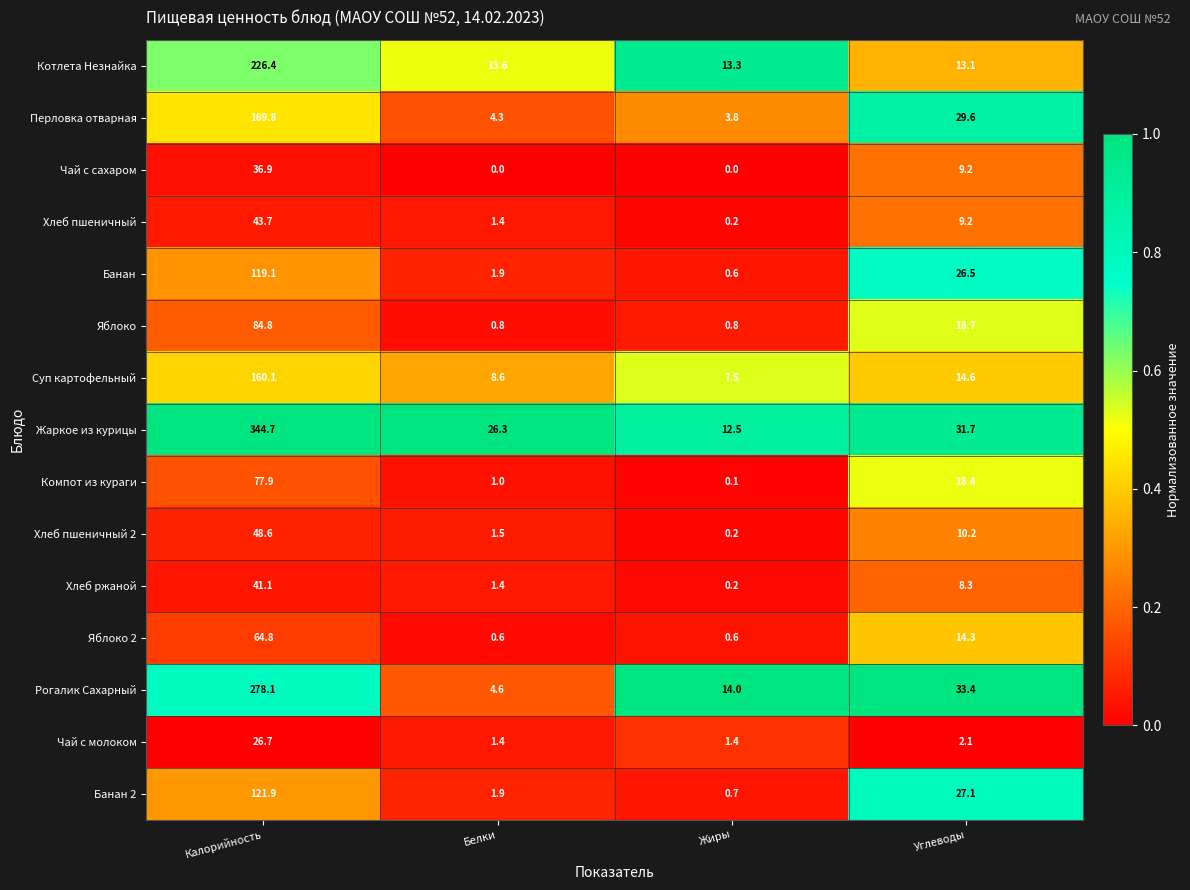

The Банан series shows 35.8 at Углеводы. True or false?

False